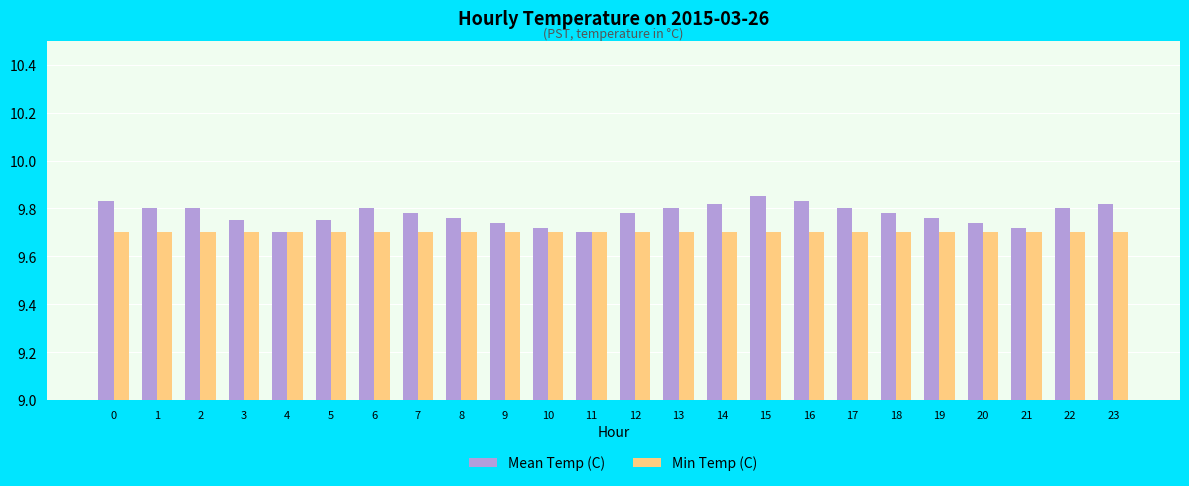

What is the spread (max minus min) of values at 18?

0.1